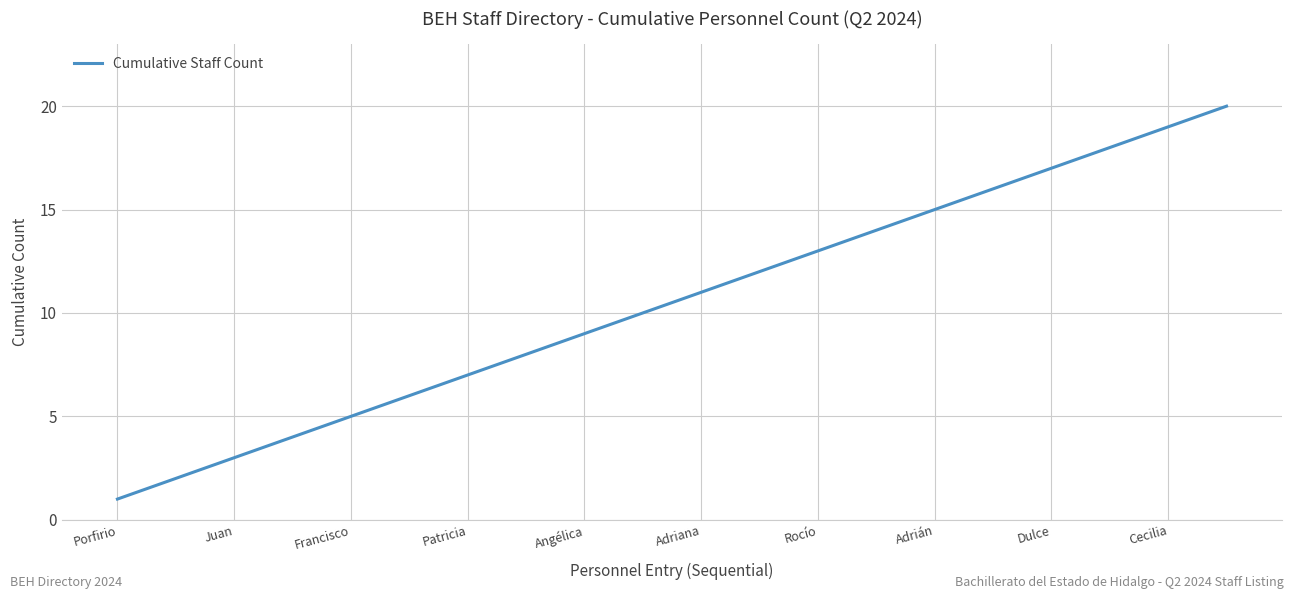

What is the minimum value shown in the chart?

1